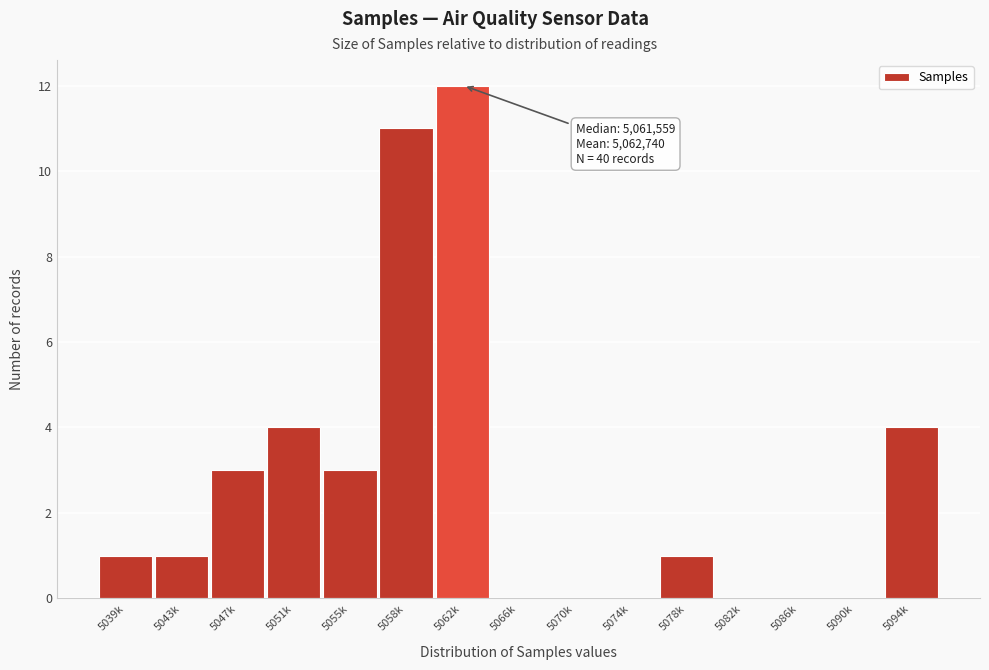

Reading left to right, extract all data points from this chart.

5039k=1	5043k=1	5047k=3	5051k=4	5055k=3	5058k=11	5062k=12	5066k=0	5070k=0	5074k=0	5078k=1	5082k=0	5086k=0	5090k=0	5094k=4